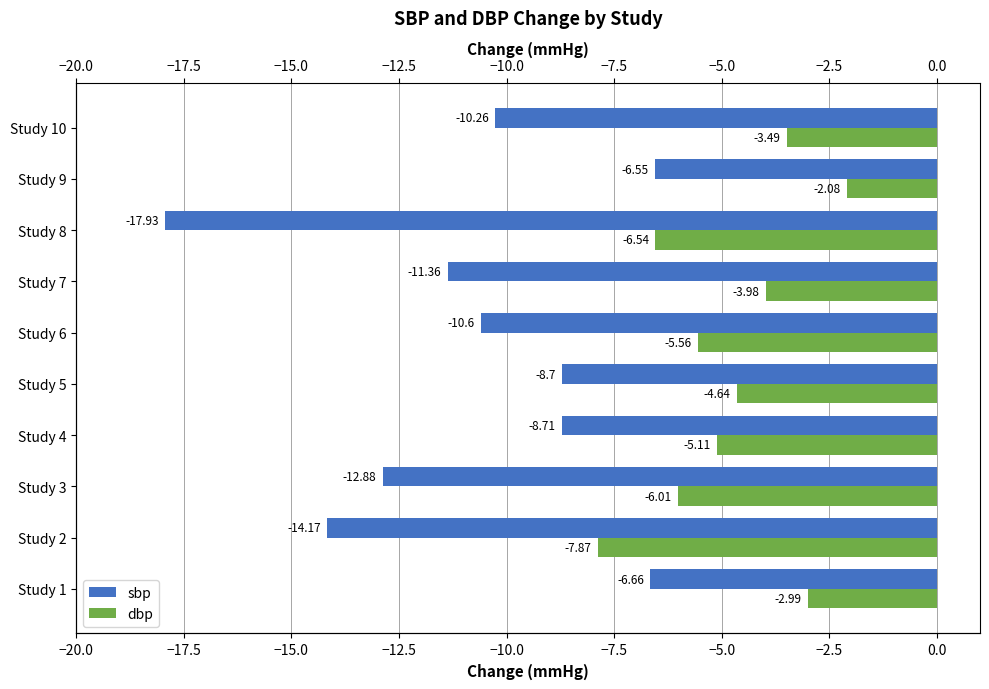

Count the number of categories in the chart.

10